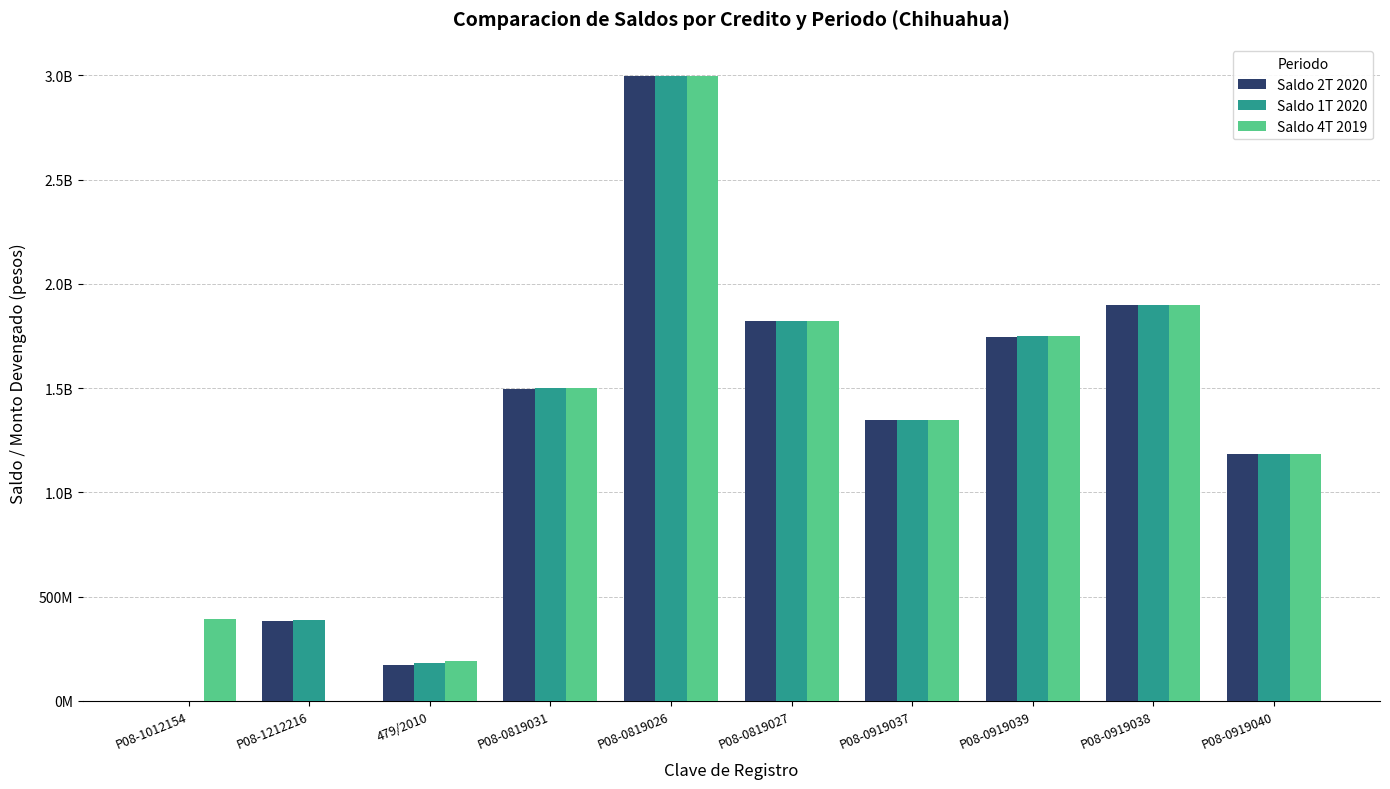

What is the difference between the Saldo 1T 2020 values at P08-0819031 and P08-0919039?

249679941